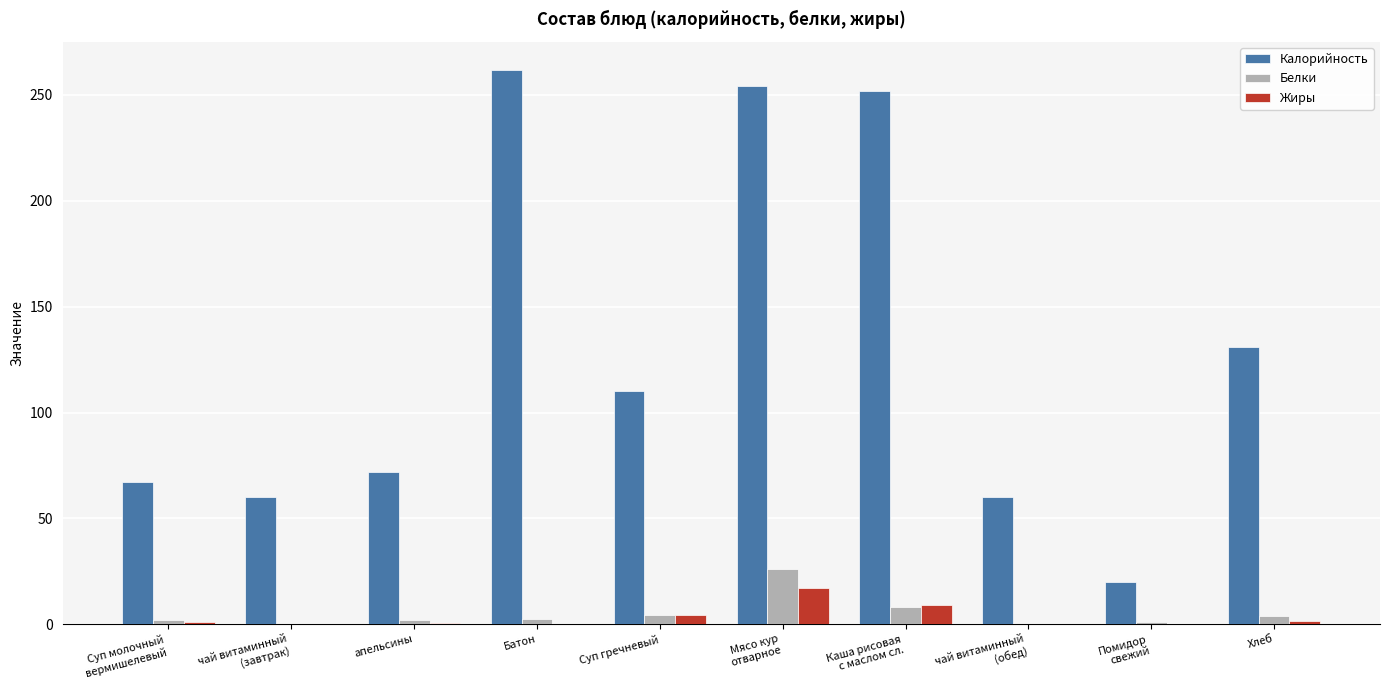

Which series has the largest total across all categories?

Калорийность